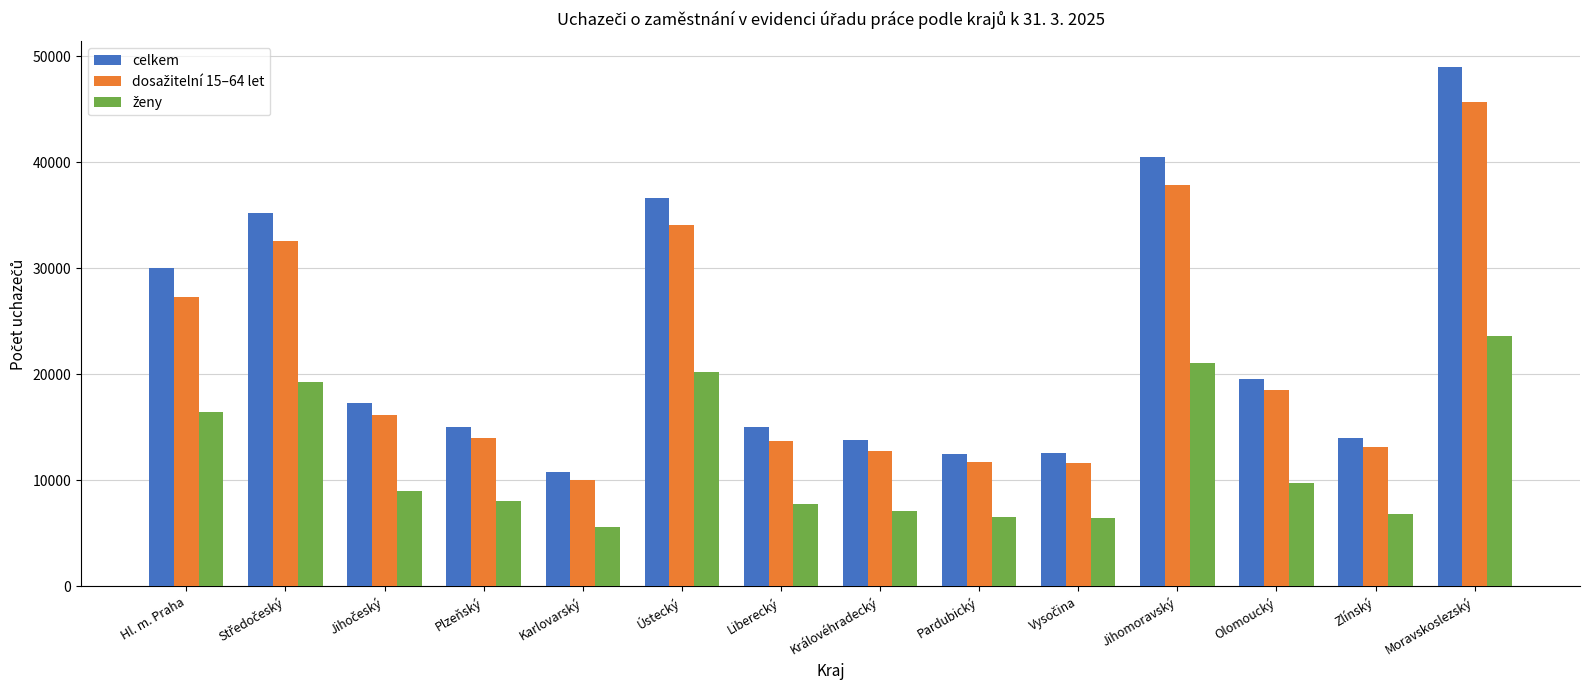

At how many categories does at least one series exceed 19258?

6